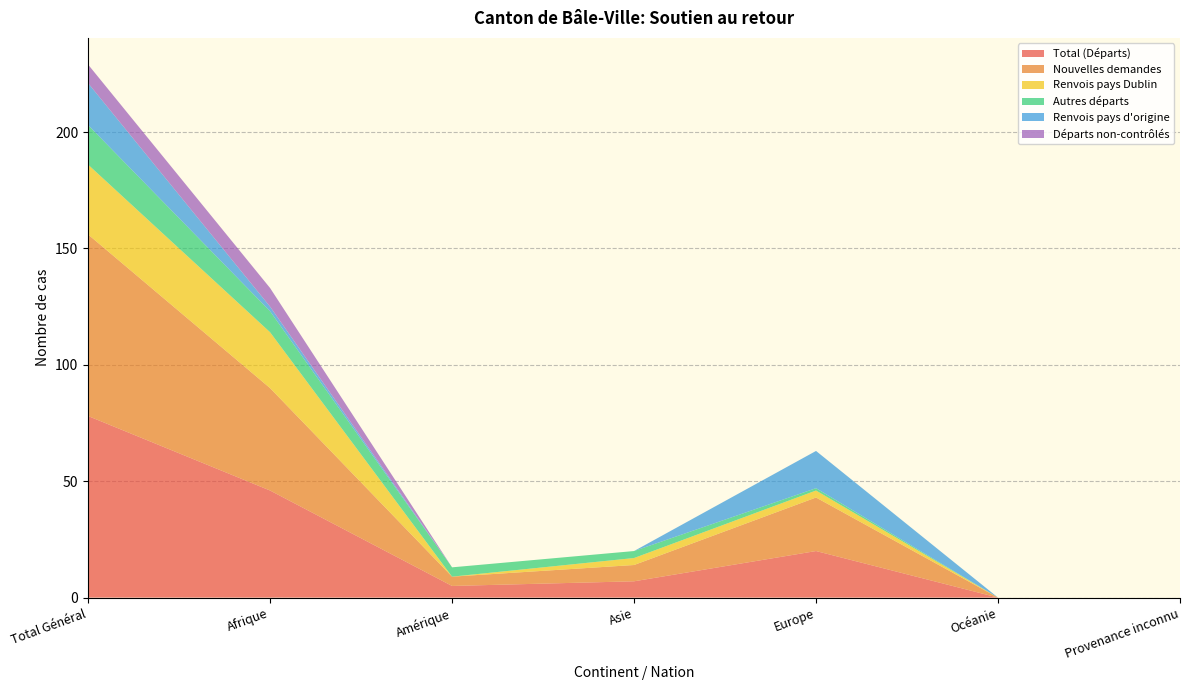

Reading right to left, list all the values displayed in this chart.

Total (Départs): Provenance inconnu=0	Océanie=0	Europe=20	Asie=7	Amérique=5	Afrique=46	Total Général=78
Nouvelles demandes: Provenance inconnu=0	Océanie=0	Europe=23	Asie=7	Amérique=4	Afrique=44	Total Général=78
Renvois pays Dublin: Provenance inconnu=0	Océanie=0	Europe=3	Asie=3	Amérique=0	Afrique=24	Total Général=30
Autres départs: Provenance inconnu=0	Océanie=0	Europe=1	Asie=3	Amérique=4	Afrique=9	Total Général=17
Renvois pays d'origine: Provenance inconnu=0	Océanie=0	Europe=16	Asie=0	Amérique=0	Afrique=2	Total Général=18
Départs non-contrôlés: Provenance inconnu=0	Océanie=0	Europe=0	Asie=0	Amérique=0	Afrique=8	Total Général=8